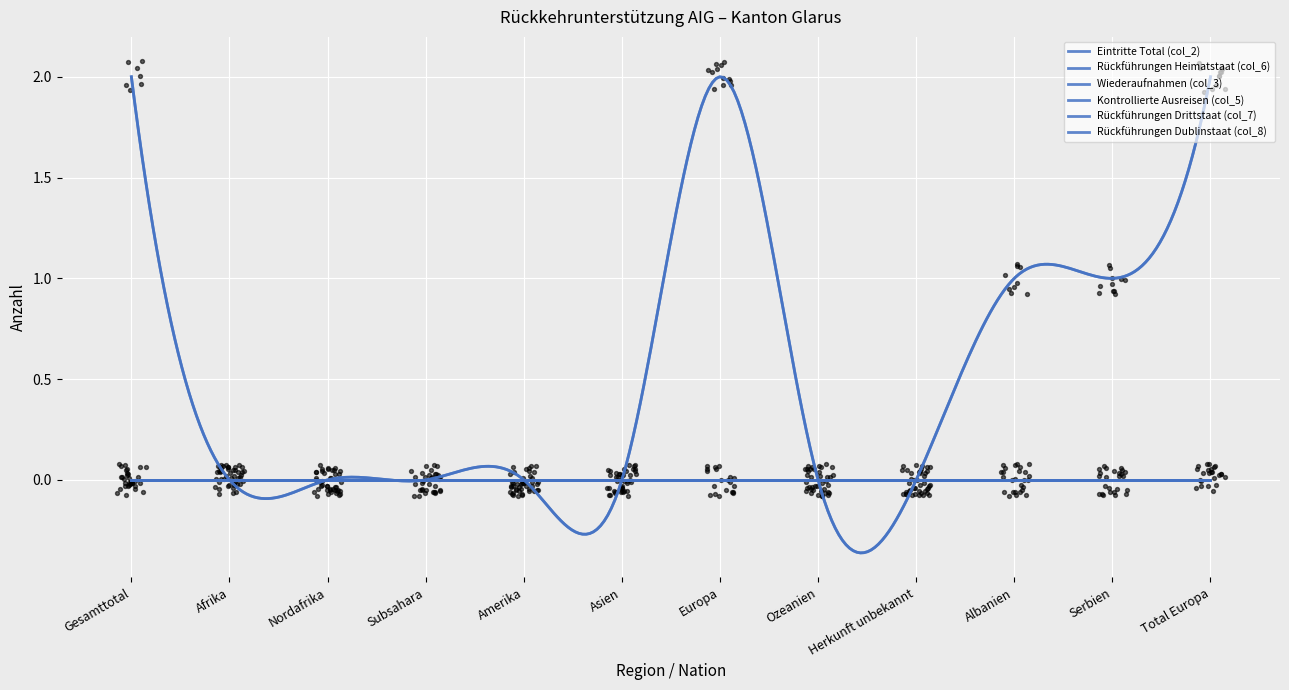

At how many categories does at least one series exceed 0?

5